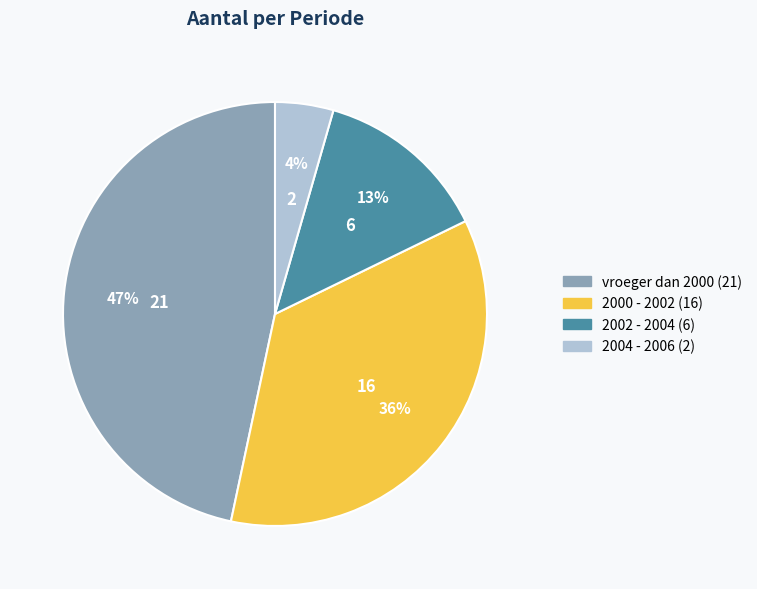

The vroeger dan 2000 slice represents 47% of the pie. True or false?

True